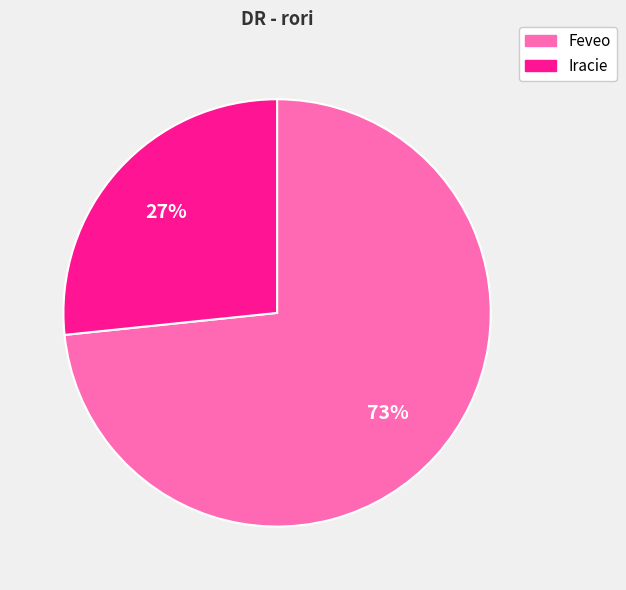

Rank the categories by value from highest to lowest.

Feveo, Iracie